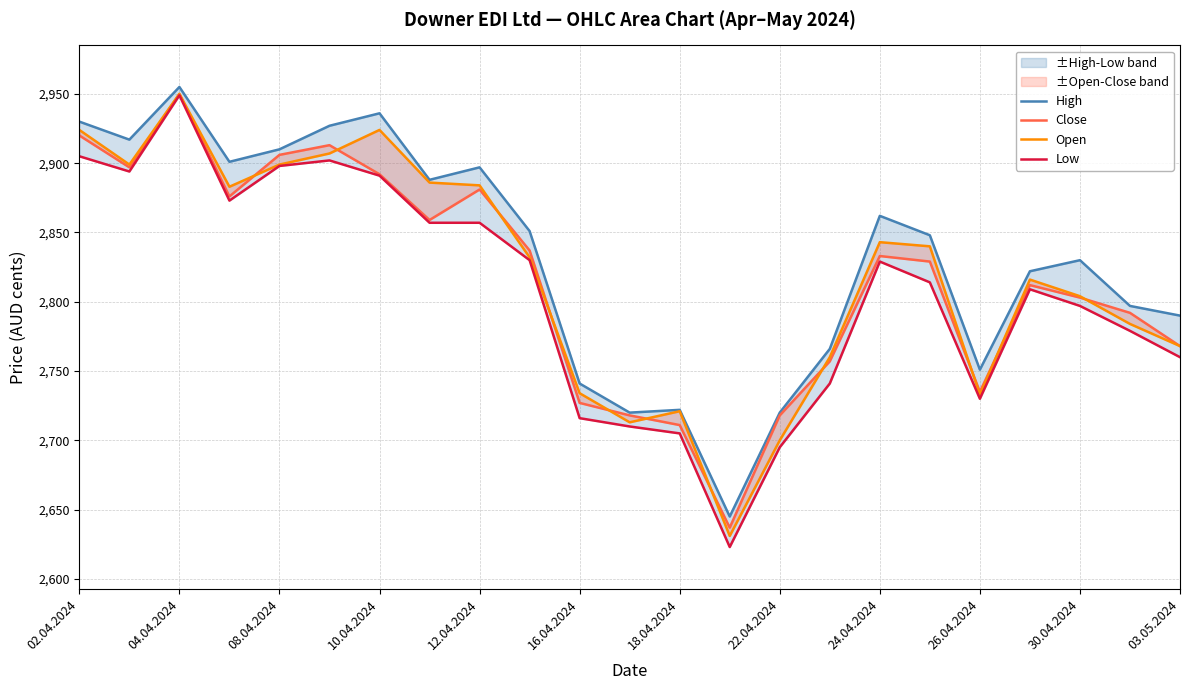

True or false: Close has more than 1 points higher than both neighbors.

True